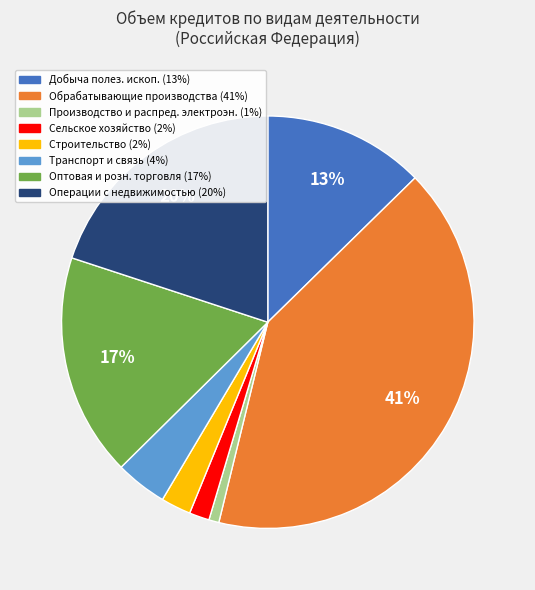

To the nearest percent, what is the difference between the largest and smallest slice percentages?

40%